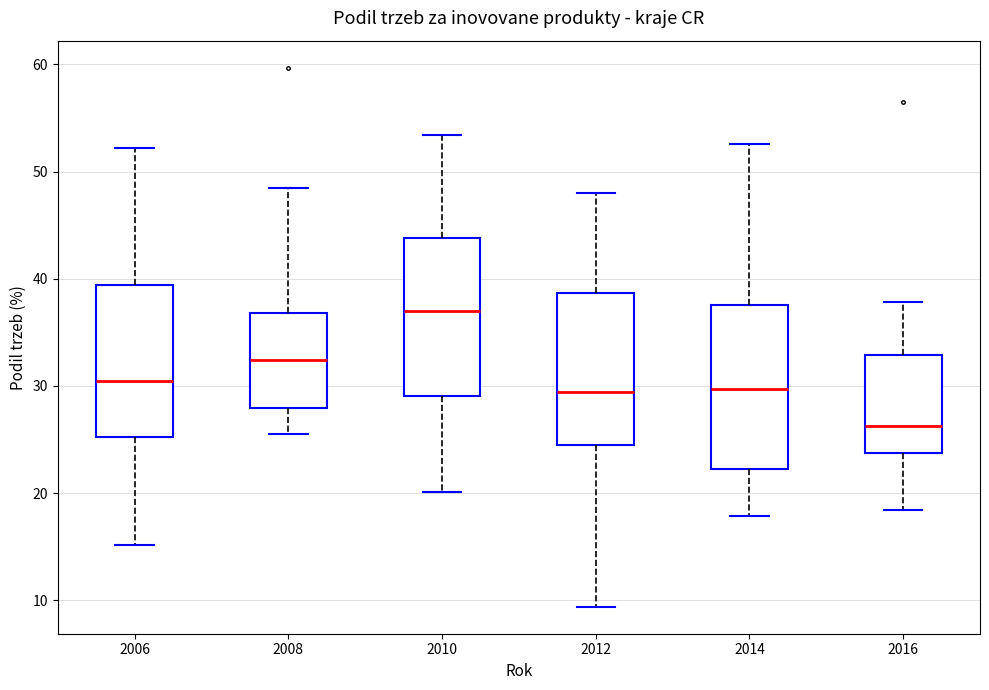

Reading left to right, read every box against the y-axis: the position of its median line, the range the box covers, and the ends of its whiskers. The values are not printed on the chart, so give them approximately, as read against the axis.

2006: median 30, box 25 to 39, whiskers 15 to 52
2008: median 32, box 28 to 37, whiskers 25 to 48
2010: median 37, box 29 to 44, whiskers 20 to 53
2012: median 29, box 25 to 39, whiskers 9 to 48
2014: median 30, box 22 to 38, whiskers 18 to 53
2016: median 26, box 24 to 33, whiskers 18 to 38